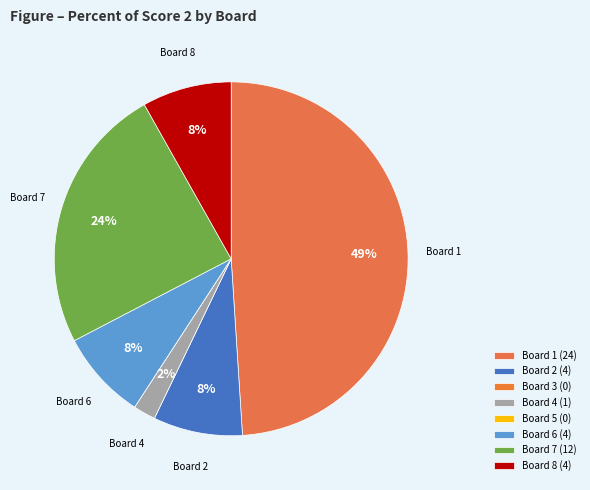

What percentage is the Board 4 slice, to the nearest percent?

2%